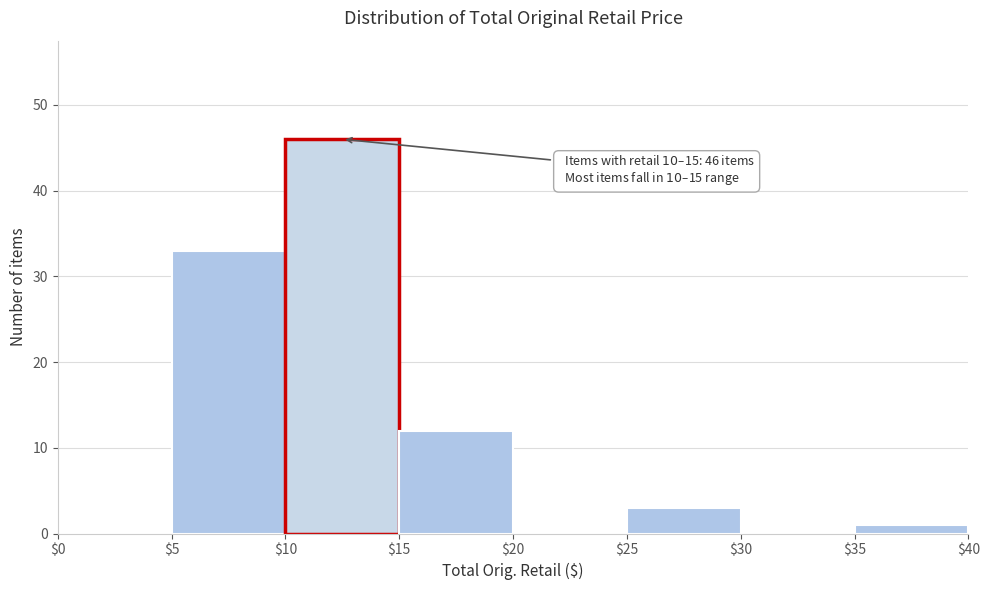

Over which range of the x-axis is the bar tallest?

$10 to $15